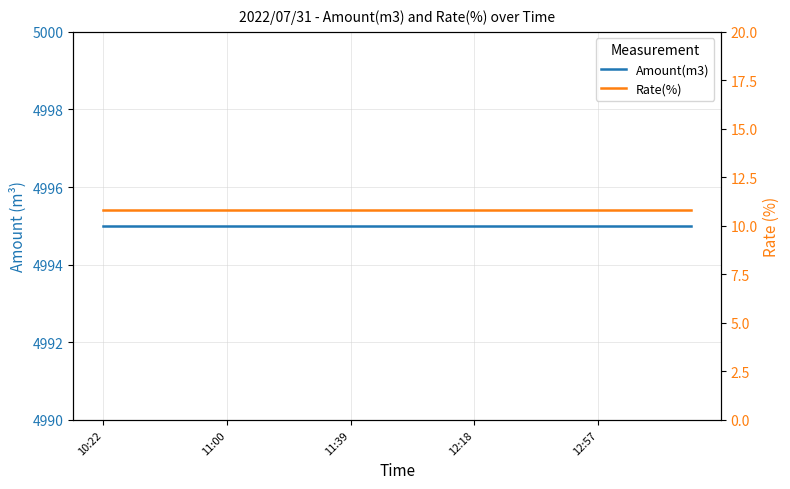

Is it true that Amount(m3) equals 8913.4 at 11:00?

False